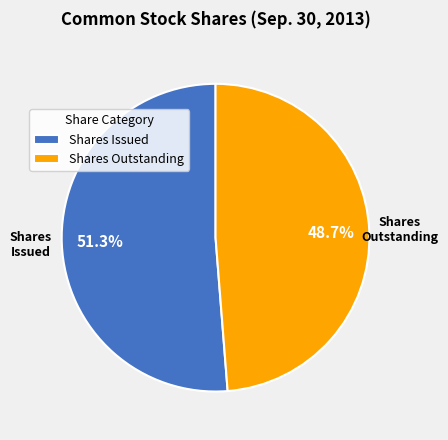

Does any single category account for the majority?

Yes